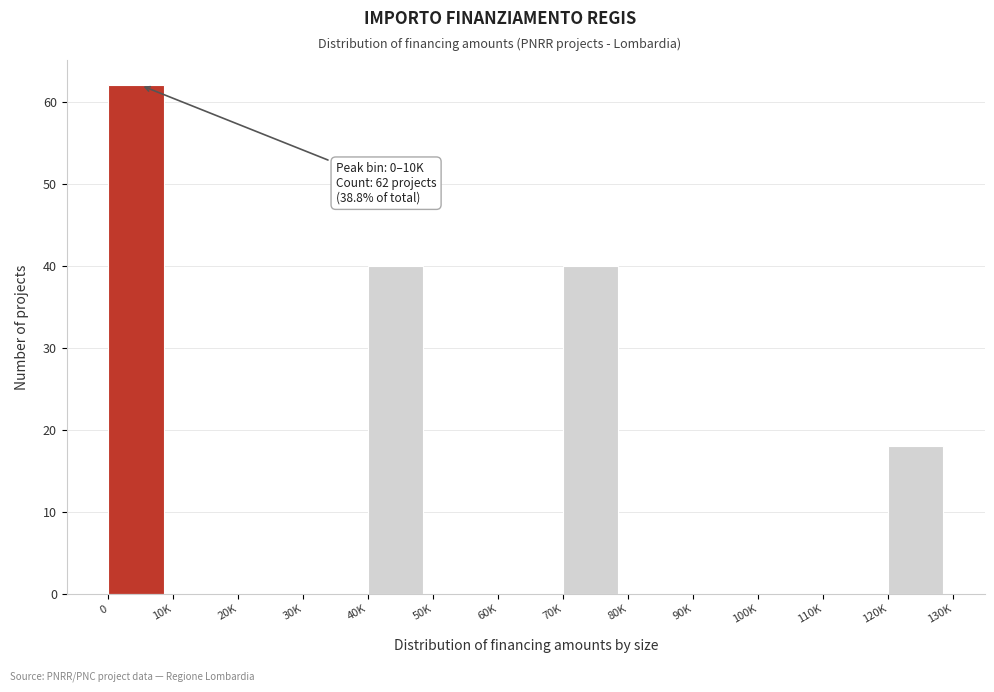

Reading left to right, list all the values displayed in this chart.

0=62	10K=0	20K=0	30K=0	40K=40	50K=0	60K=0	70K=40	80K=0	90K=0	100K=0	110K=0	120K=18